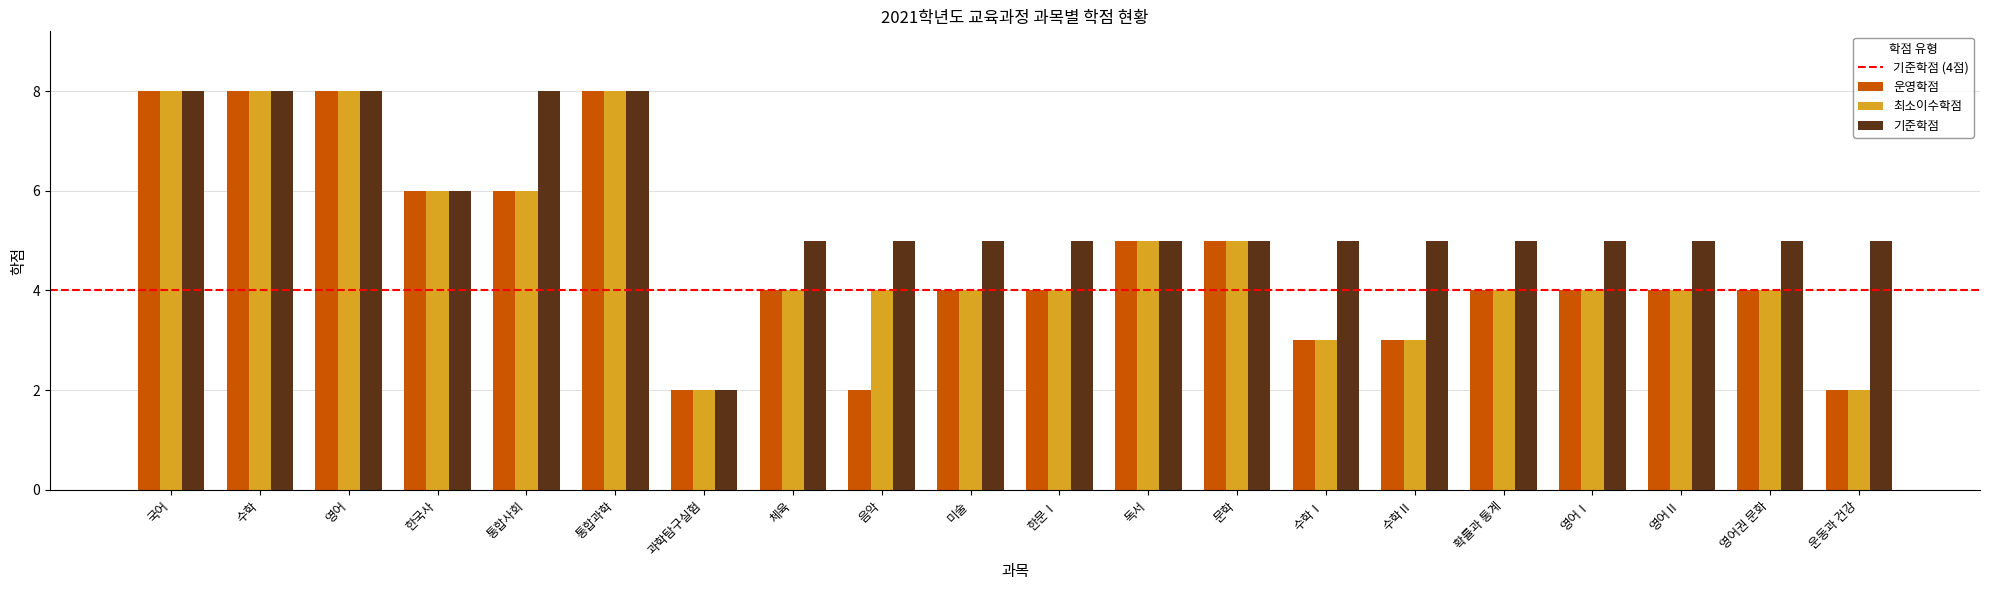

What is the smallest value displayed?

2